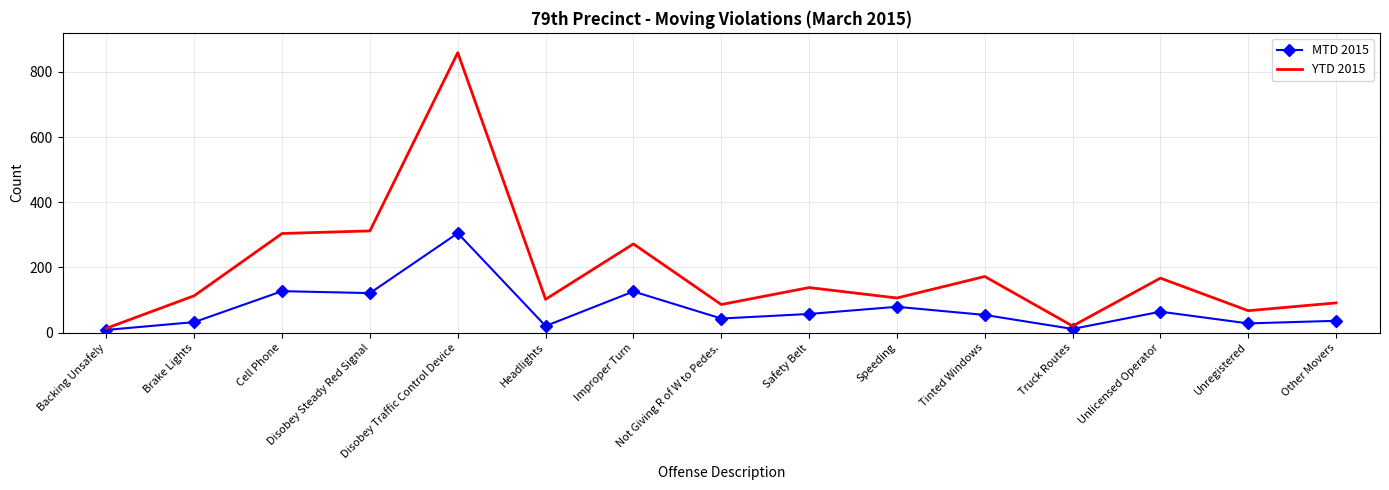

At Cell Phone, list the series in order from smallest to largest.

MTD 2015, YTD 2015